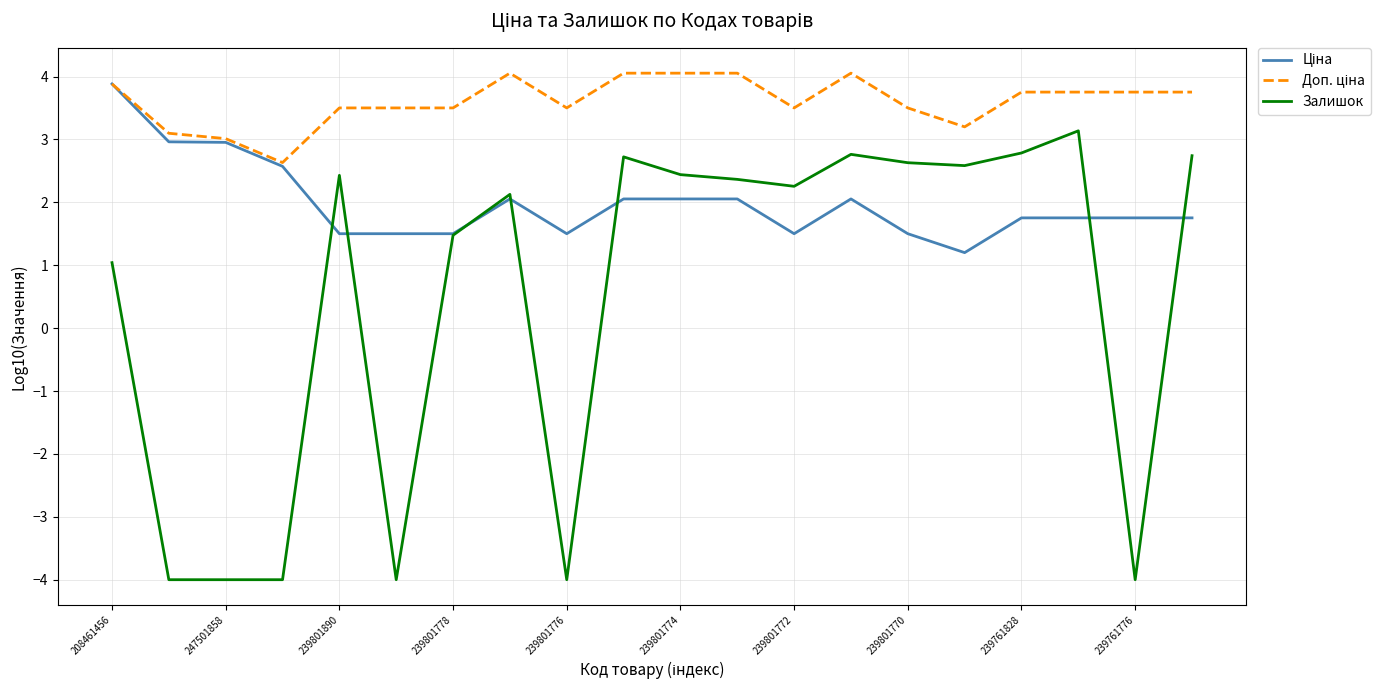

What is the highest value of the Залишок series?

3.1